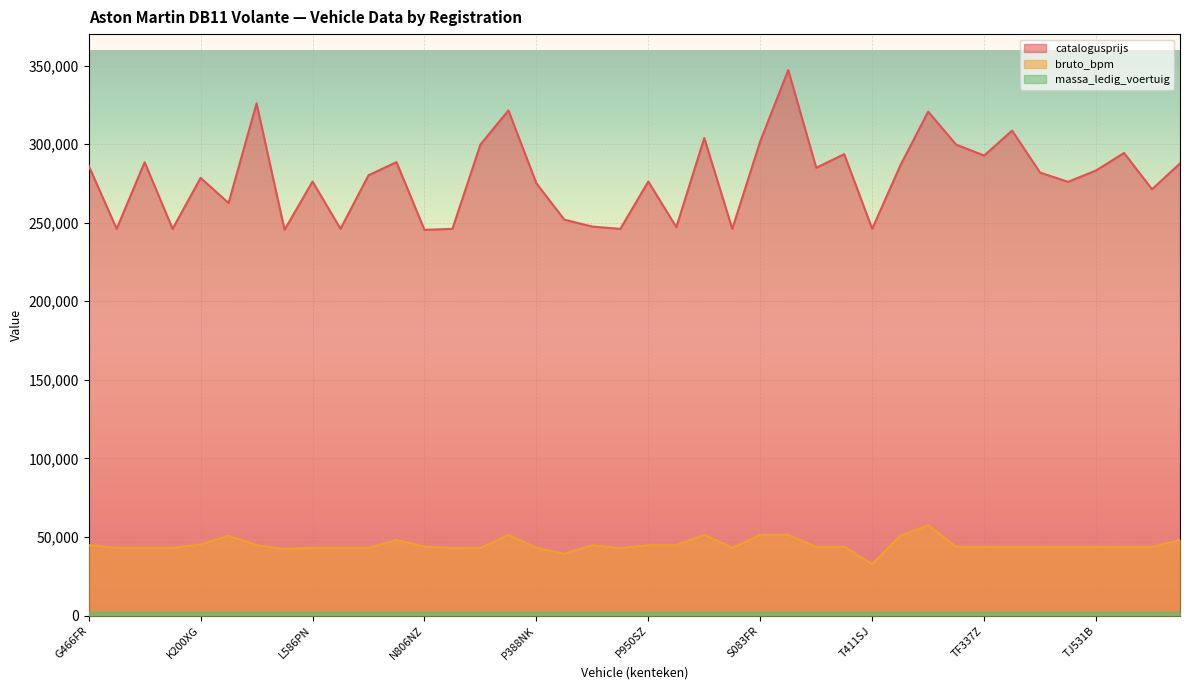

How many lines are shown in the chart?

3